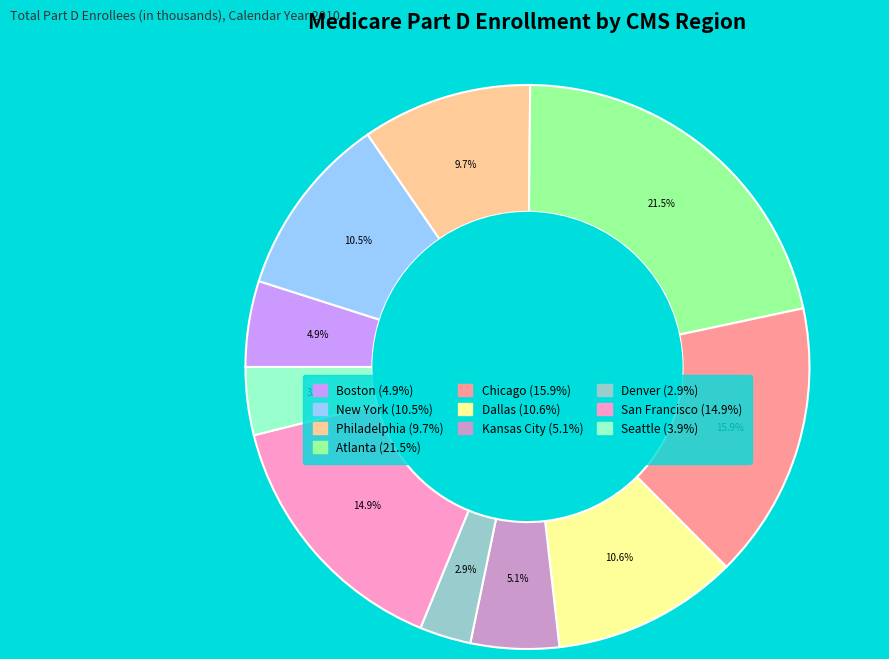

Combined, do Philadelphia and Chicago account for over 50%?

No